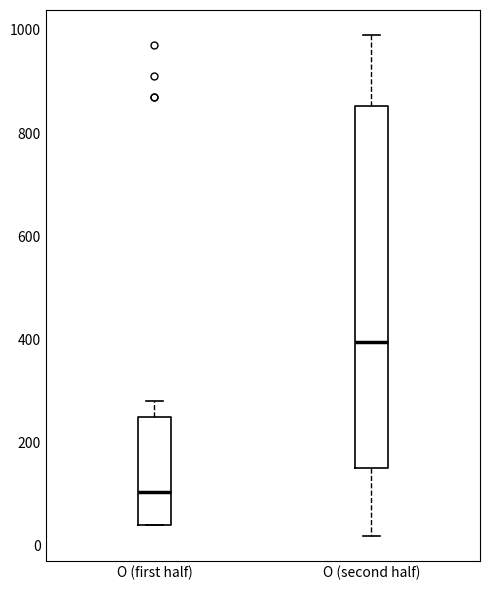

Reading left to right, transcribe this box plot: for each box, give where its median line is, the range the box spans, and where its two whiskers end, as read against the y-axis. The values are not printed on the chart, so give them approximately, as read against the axis.

O (first half): median 100, box 40 to 260, whiskers 40 to 280
O (second half): median 400, box 160 to 860, whiskers 20 to 1000